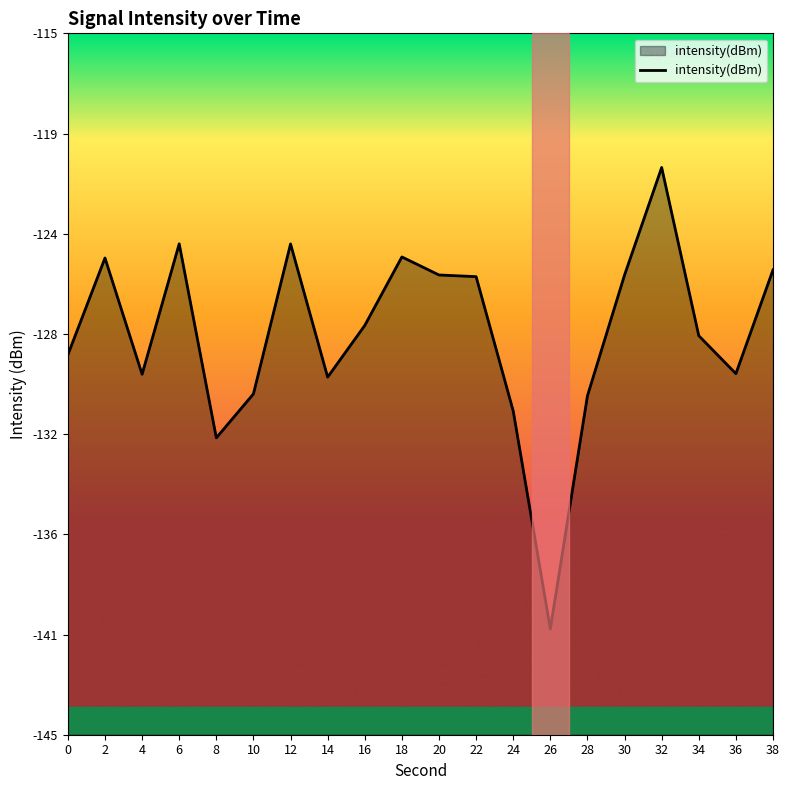

What is the sum of the values at 0 and 20?

-254.1